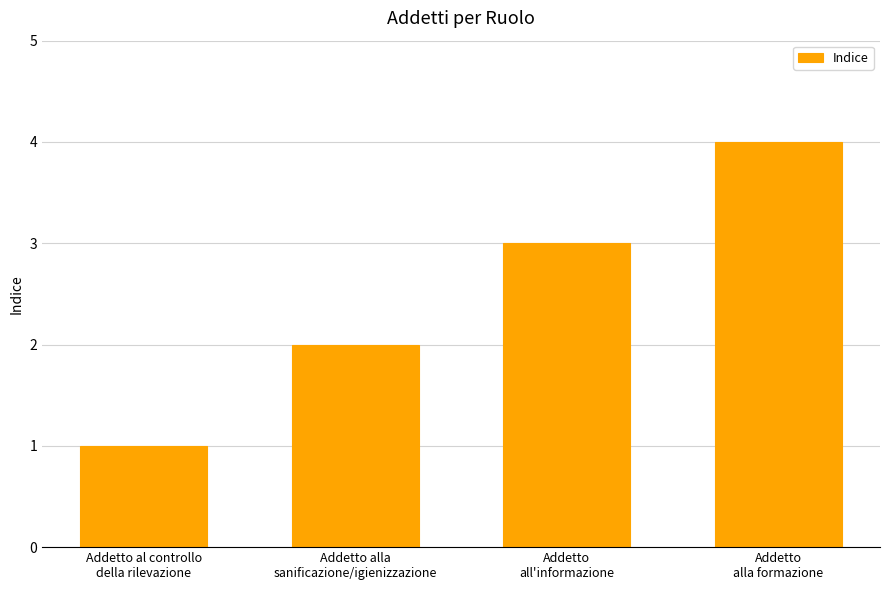

What is the minimum value shown in the chart?

1